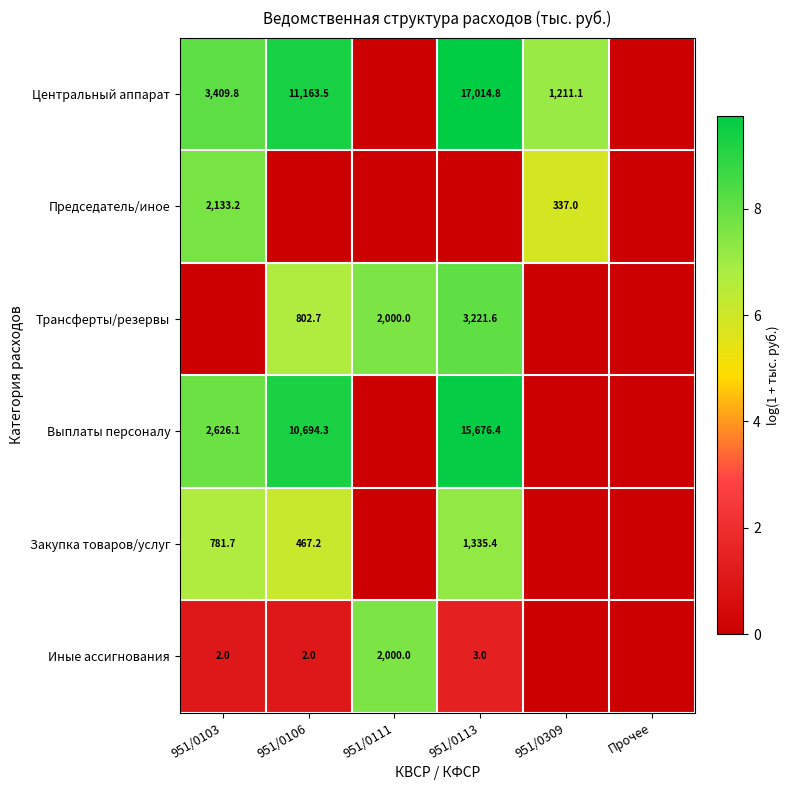

The Центральный аппарат series shows 3409.8 at 951/0103. True or false?

True